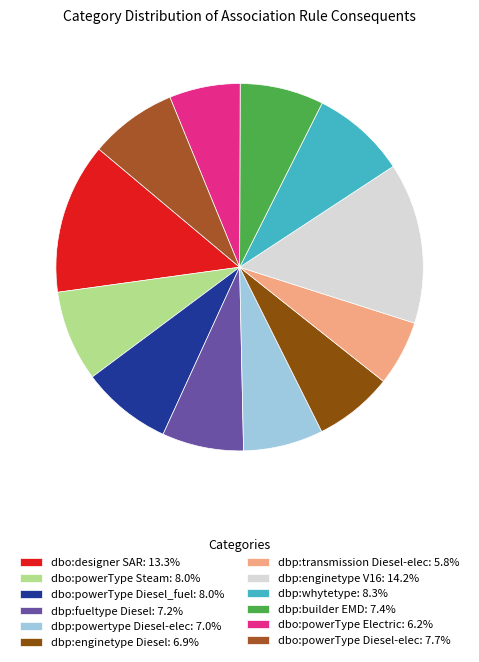

Is dbp:whytetype: 8.3% the majority of the pie?

No